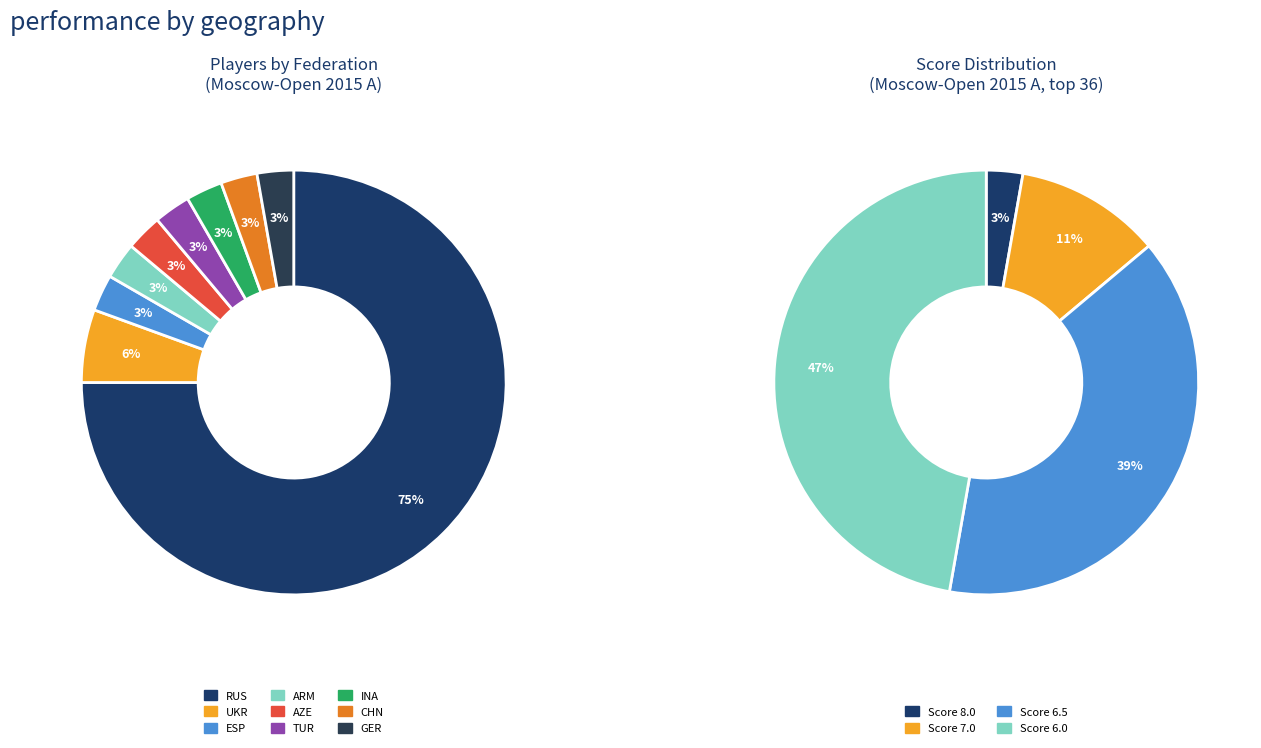

How many slices are in this pie chart?

9